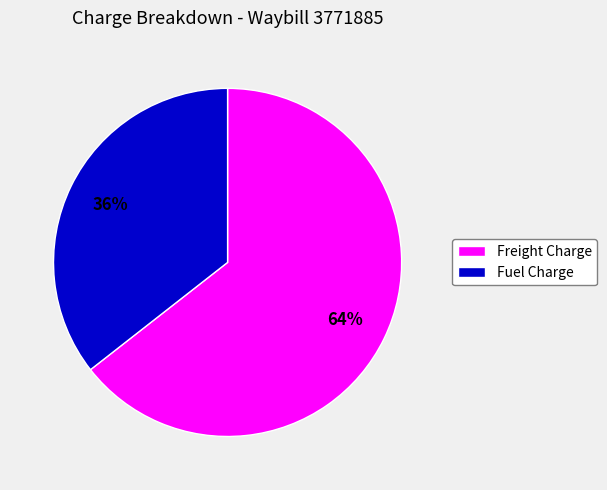

What is the smallest slice in the pie chart?

Fuel Charge